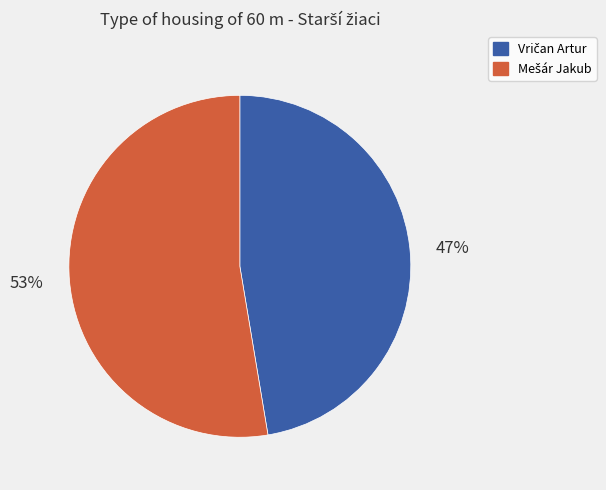

To the nearest percent, what is the average slice percentage?

50%